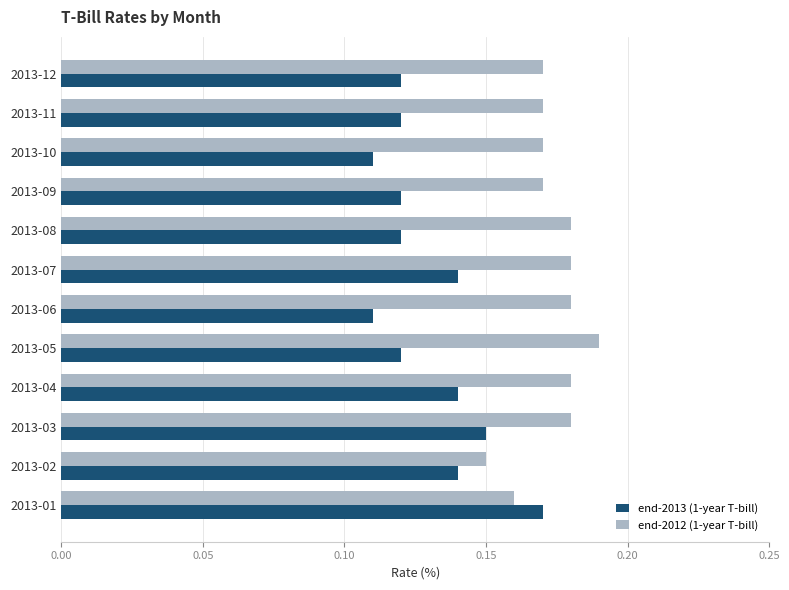

List the series in order of their peak value, highest first.

end-2012 (1-year T-bill), end-2013 (1-year T-bill)